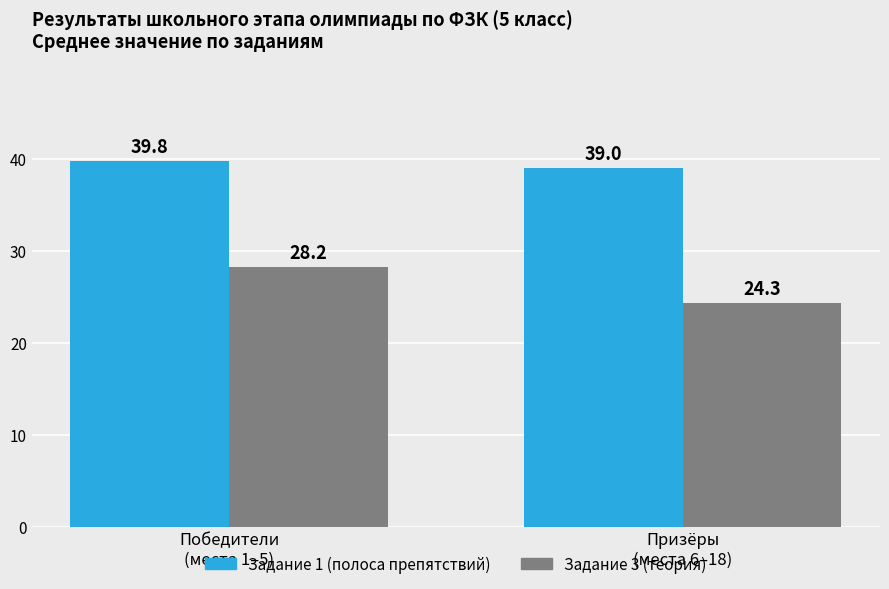

Which series has the largest total across all categories?

Задание 1 (полоса препятствий)